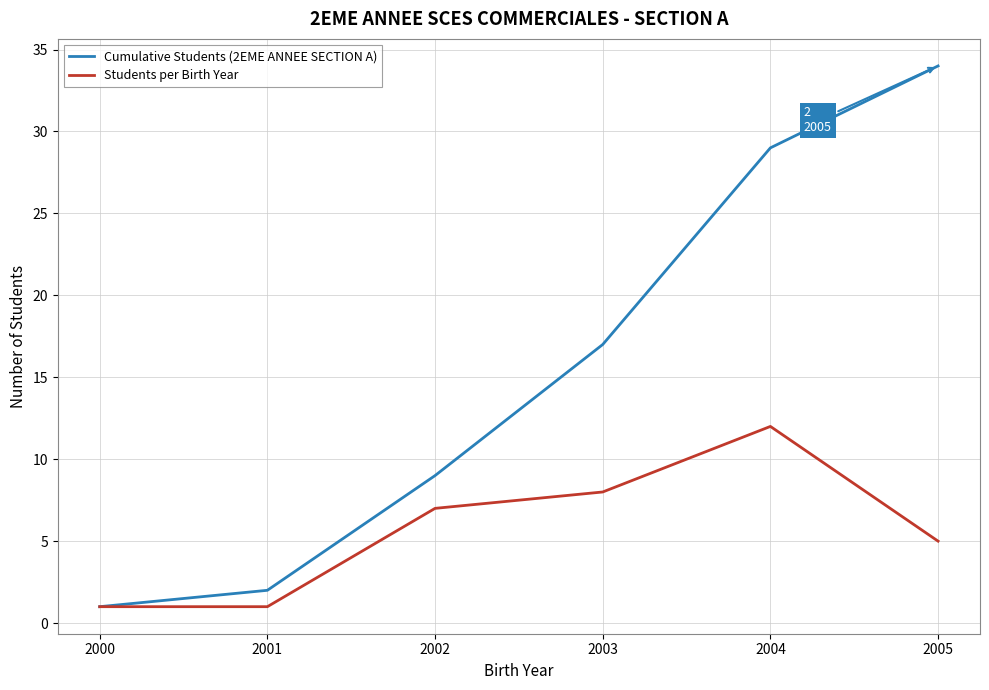

Which series has the largest range (max minus min)?

Cumulative Students (2EME ANNEE SECTION A)